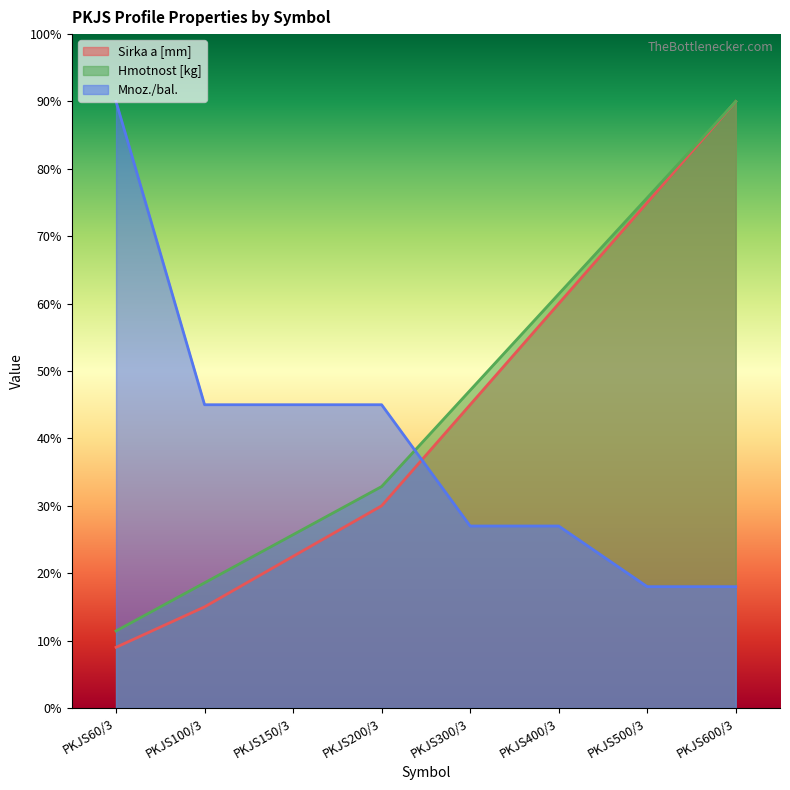

What is the label of the 2nd point from the right?

PKJS500/3